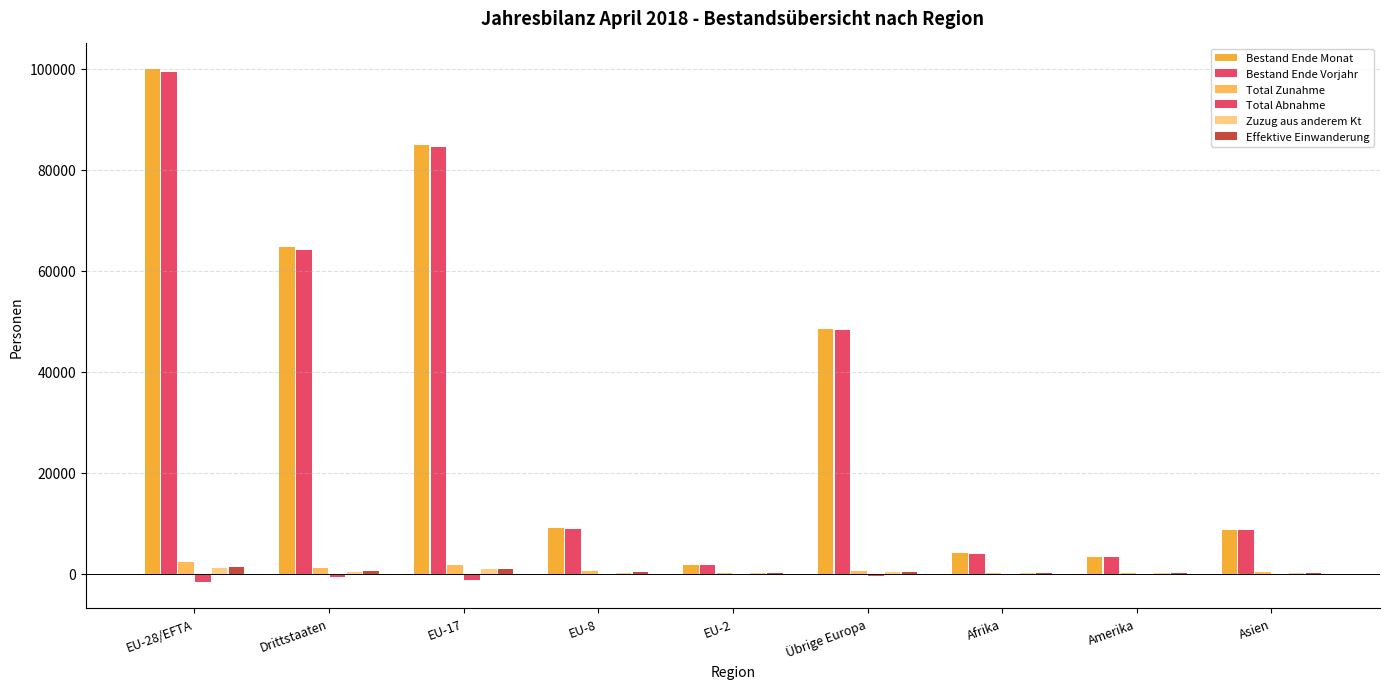

At how many categories does at least one series exceed 84565?

2